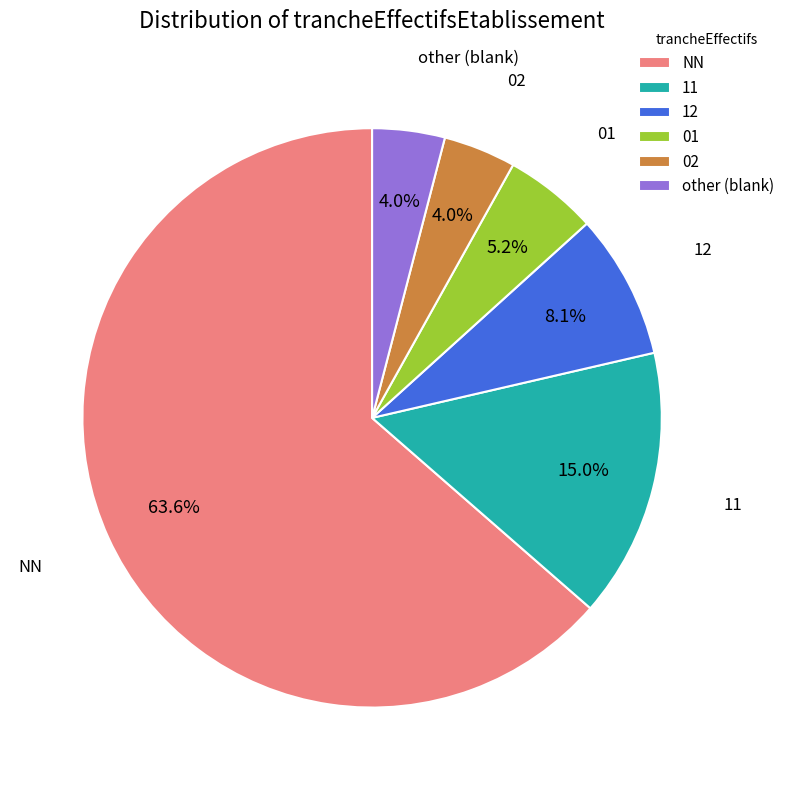

To the nearest percent, what is the difference between the largest and smallest slice percentages?

60%